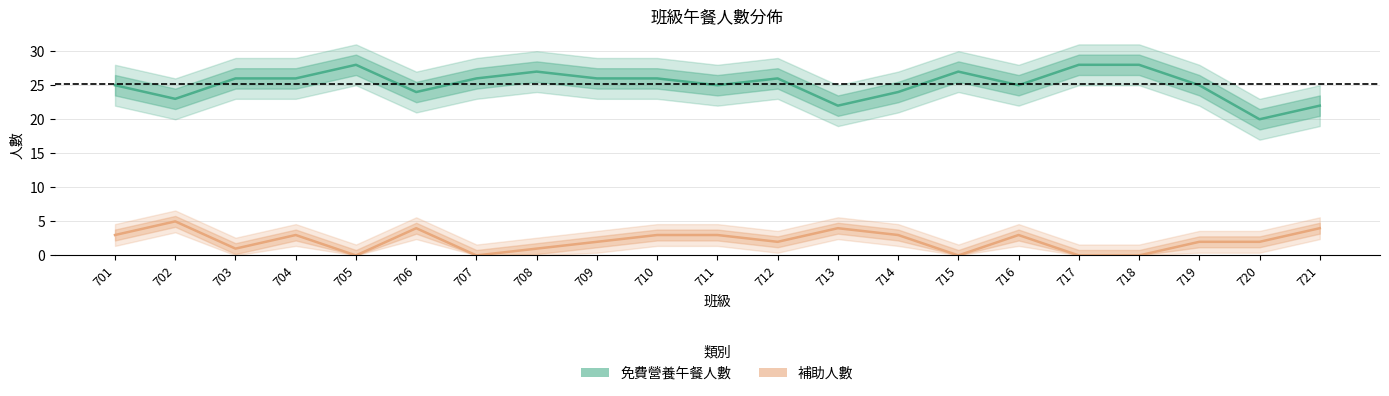

How many values in the 補助人數 series exceed 2?

10